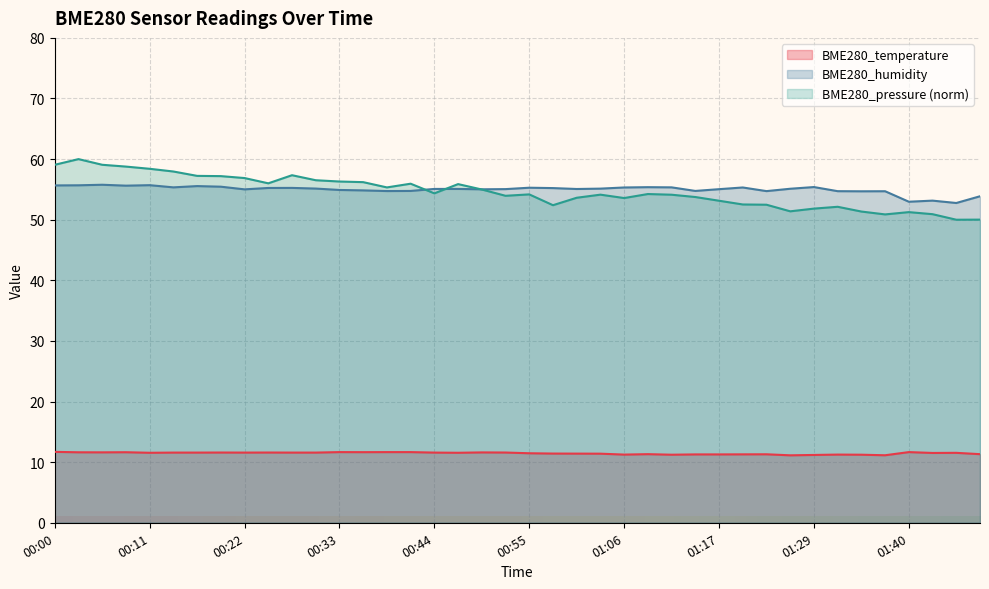

True or false: BME280_pressure_norm has more than 2 interior local peaks.

True